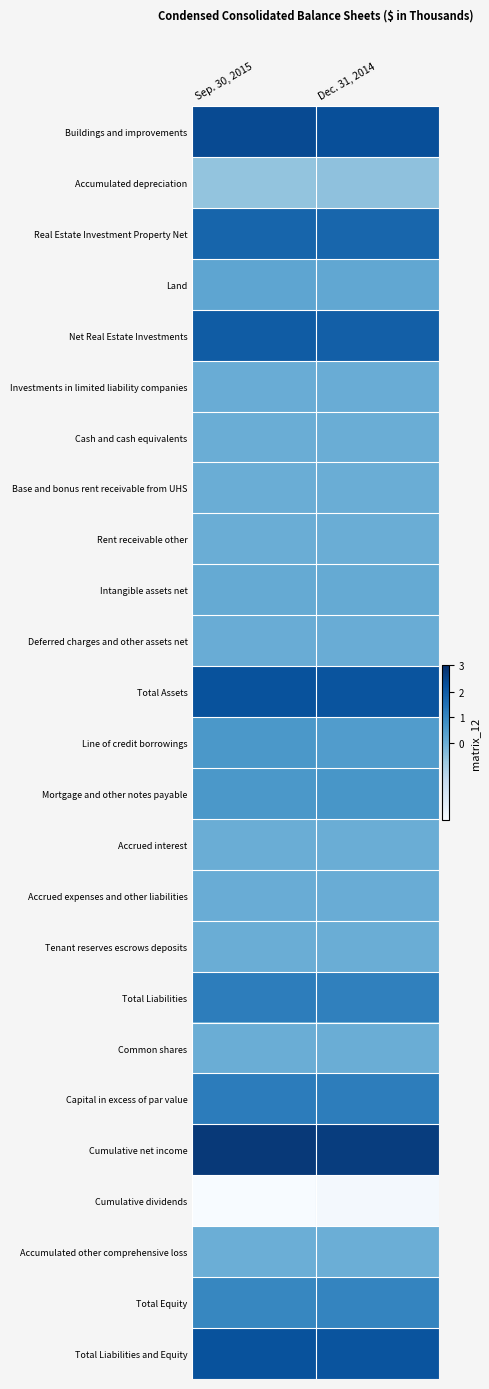

Reading left to right, what are all the values shown in this chart?

Buildings and improvements: Sep. 30, 2015=468566	Dec. 31, 2014=451005
Accumulated depreciation: Sep. 30, 2015=-117054	Dec. 31, 2014=-106480
Real Estate Investment Property Net: Sep. 30, 2015=351512	Dec. 31, 2014=344525
Land: Sep. 30, 2015=41724	Dec. 31, 2014=35584
Net Real Estate Investments: Sep. 30, 2015=393236	Dec. 31, 2014=380109
Investments in limited liability companies: Sep. 30, 2015=7811	Dec. 31, 2014=8605
Cash and cash equivalents: Sep. 30, 2015=3651	Dec. 31, 2014=3861
Base and bonus rent receivable from UHS: Sep. 30, 2015=2015	Dec. 31, 2014=2086
Rent receivable other: Sep. 30, 2015=4414	Dec. 31, 2014=4219
Intangible assets net: Sep. 30, 2015=20865	Dec. 31, 2014=23123
Deferred charges and other assets net: Sep. 30, 2015=6660	Dec. 31, 2014=6863
Total Assets: Sep. 30, 2015=438652	Dec. 31, 2014=428866
Line of credit borrowings: Sep. 30, 2015=114350	Dec. 31, 2014=89750
Mortgage and other notes payable: Sep. 30, 2015=115853	Dec. 31, 2014=123405
Accrued interest: Sep. 30, 2015=470	Dec. 31, 2014=545
Accrued expenses and other liabilities: Sep. 30, 2015=5806	Dec. 31, 2014=8522
Tenant reserves escrows deposits: Sep. 30, 2015=2932	Dec. 31, 2014=2063
Total Liabilities: Sep. 30, 2015=239411	Dec. 31, 2014=224285
Common shares: Sep. 30, 2015=133	Dec. 31, 2014=133
Capital in excess of par value: Sep. 30, 2015=241675	Dec. 31, 2014=240835
Cumulative net income: Sep. 30, 2015=550934	Dec. 31, 2014=531595
Cumulative dividends: Sep. 30, 2015=-593388	Dec. 31, 2014=-567894
Accumulated other comprehensive loss: Sep. 30, 2015=-113	Dec. 31, 2014=-88
Total Equity: Sep. 30, 2015=199241	Dec. 31, 2014=204581
Total Liabilities and Equity: Sep. 30, 2015=438652	Dec. 31, 2014=428866